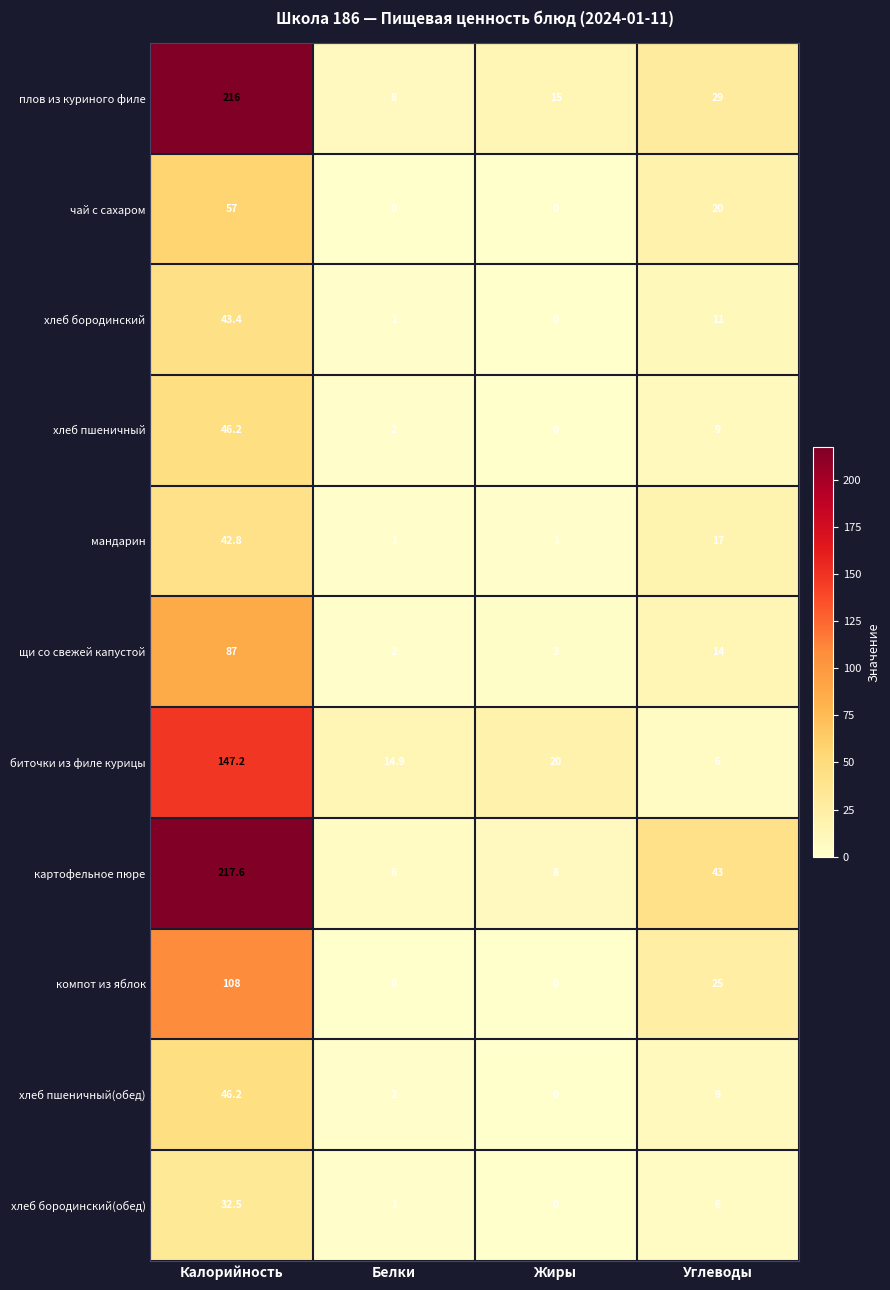

At which label is картофельное пюре closest to 111?

Углеводы